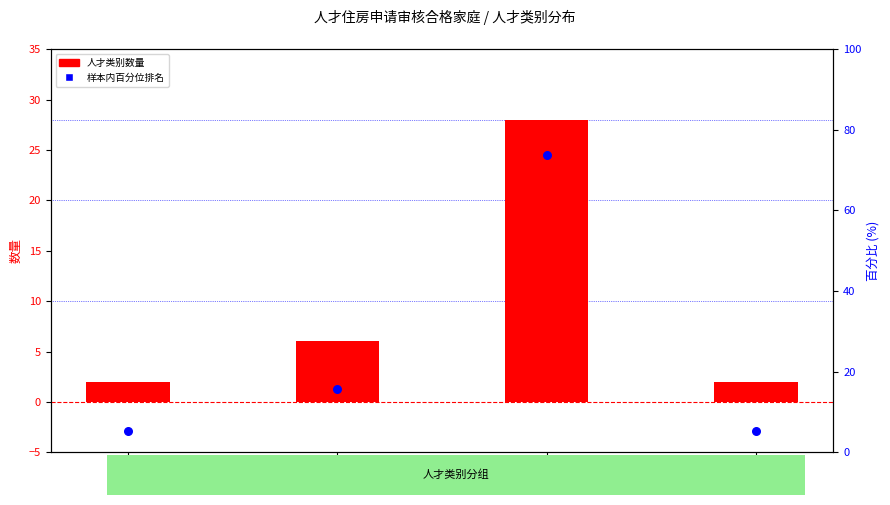

Which series has the widest spread of Y values?

样本内百分位排名